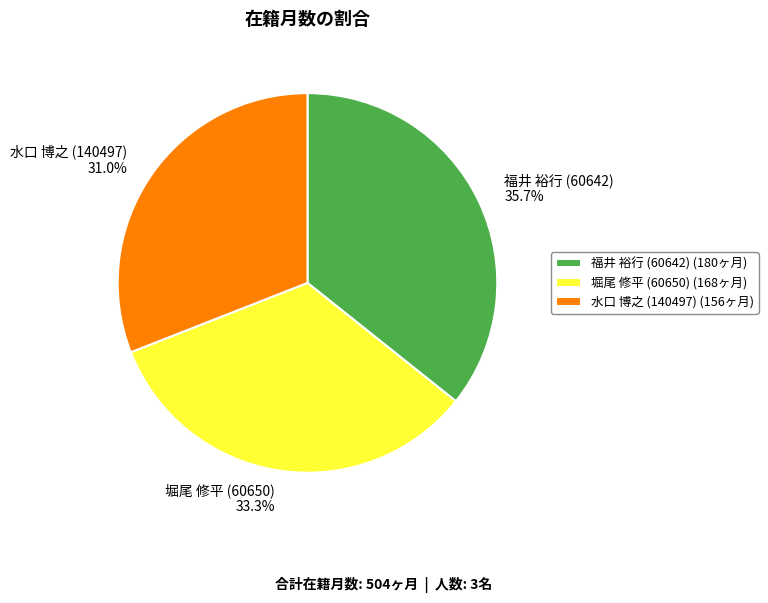

To the nearest percent, what is the difference between the largest and smallest slice percentages?

5%